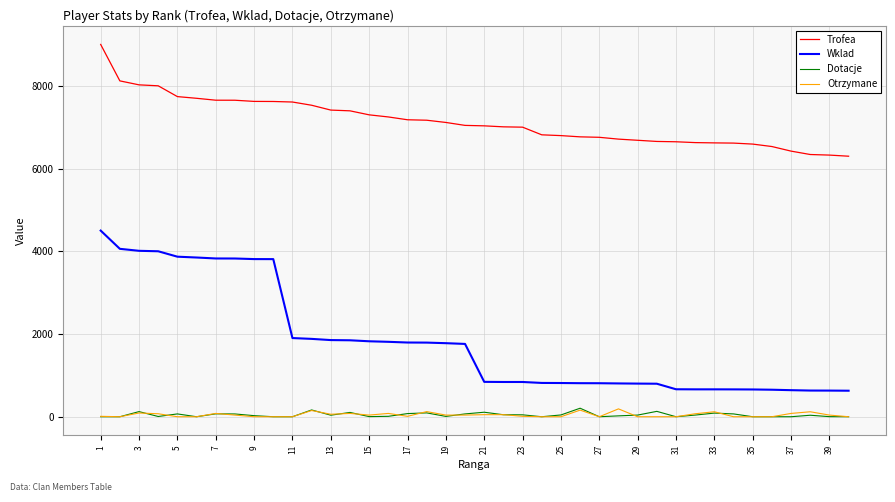

Which series has the largest range (max minus min)?

Wklad